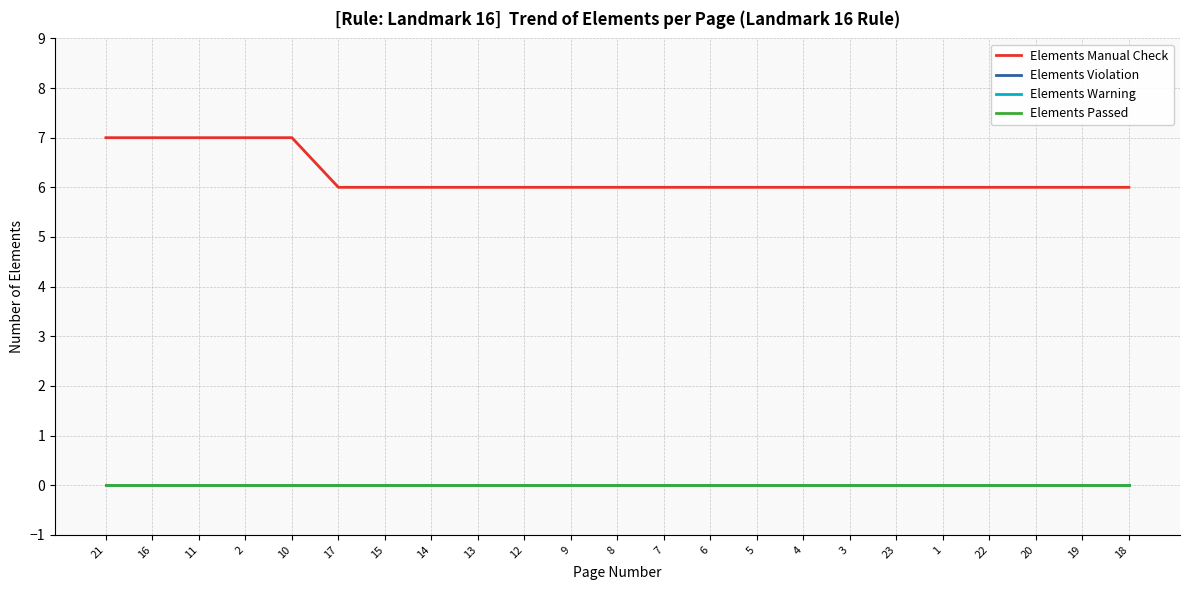

What position from the right is 21?

23